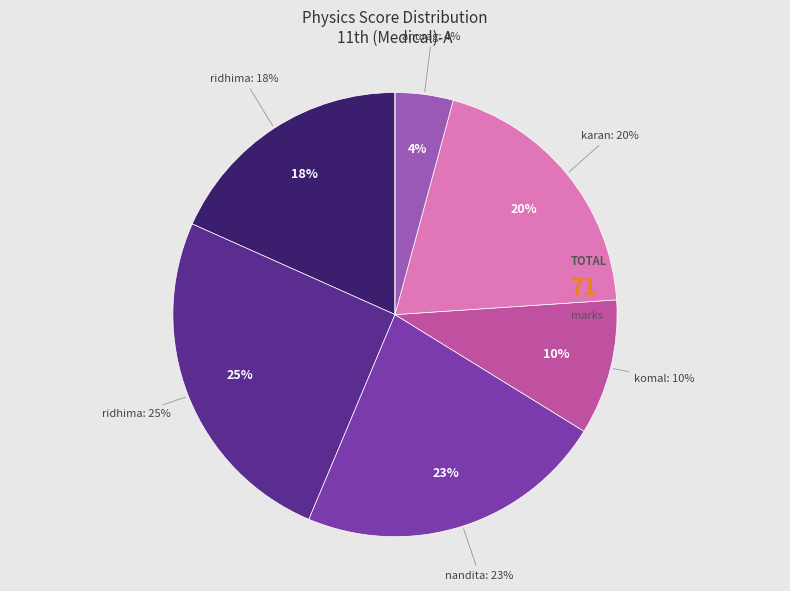

What is the change in value from RIDHIMA DHIMAN to AJAYA ANGEL RAJPUT?

-18